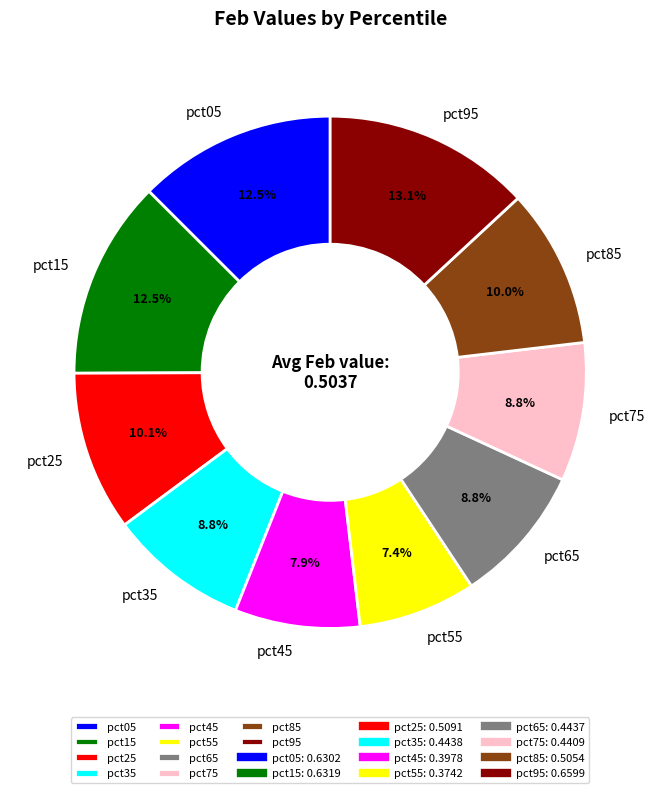

True or false: pct85 accounts for 4% of the total.

False